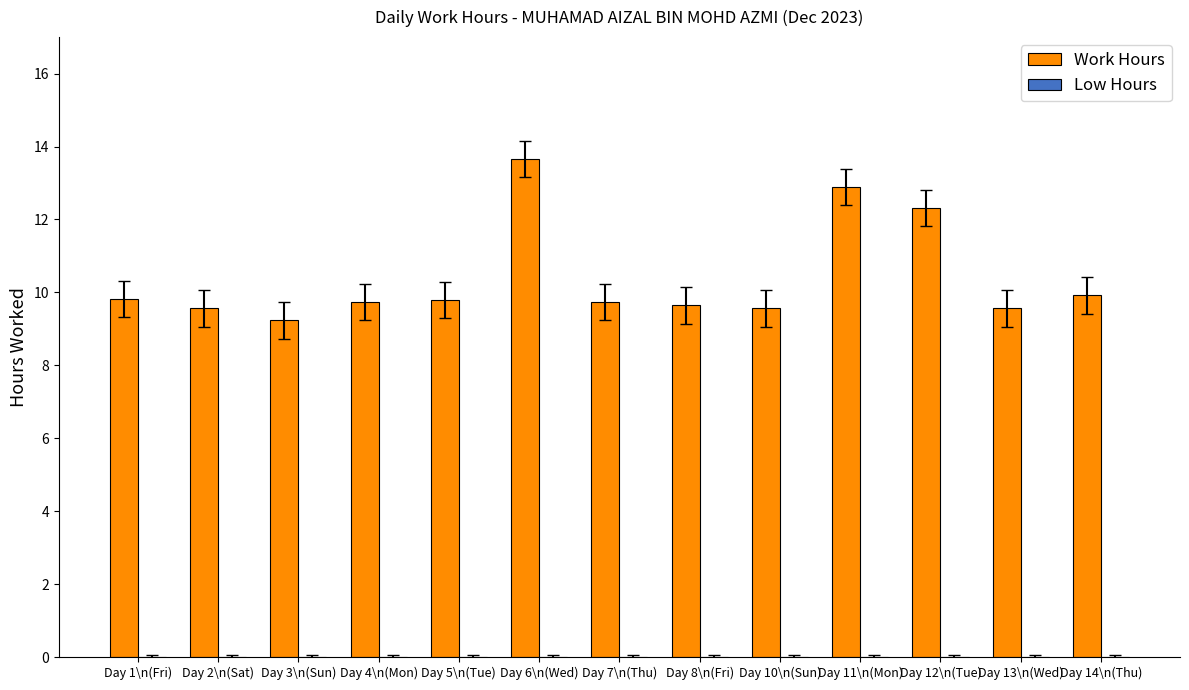

What is the ratio of the value at Day 11\n(Mon) to the value at Day 1\n(Fri)?

1.3